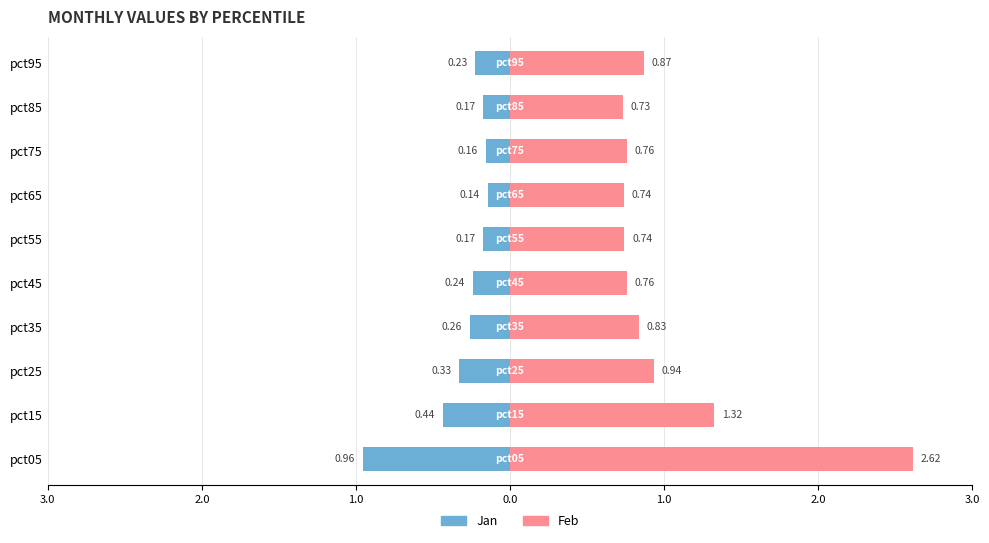

Is it true that Jan equals -0.1 at pct35?

False